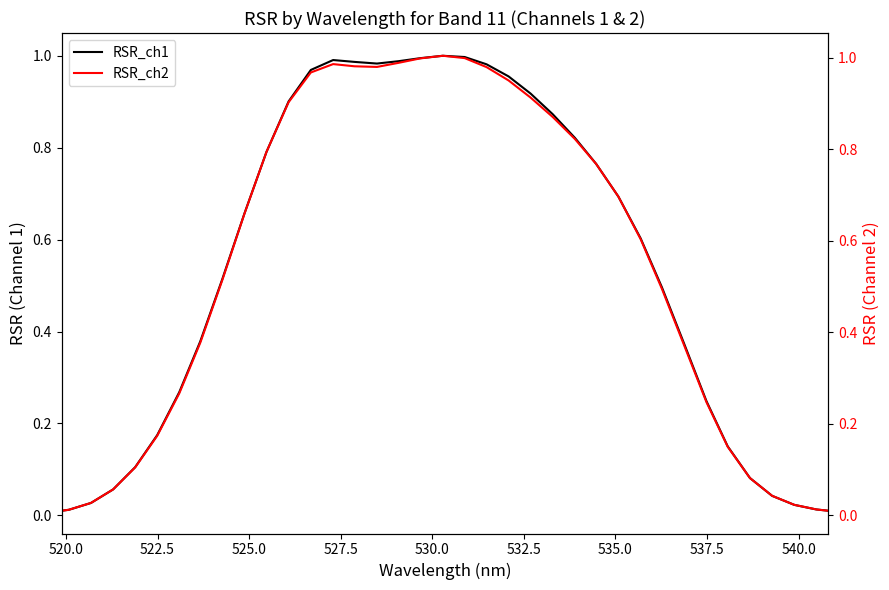

True or false: RSR_ch1 has more than 0 points higher than both neighbors.

True